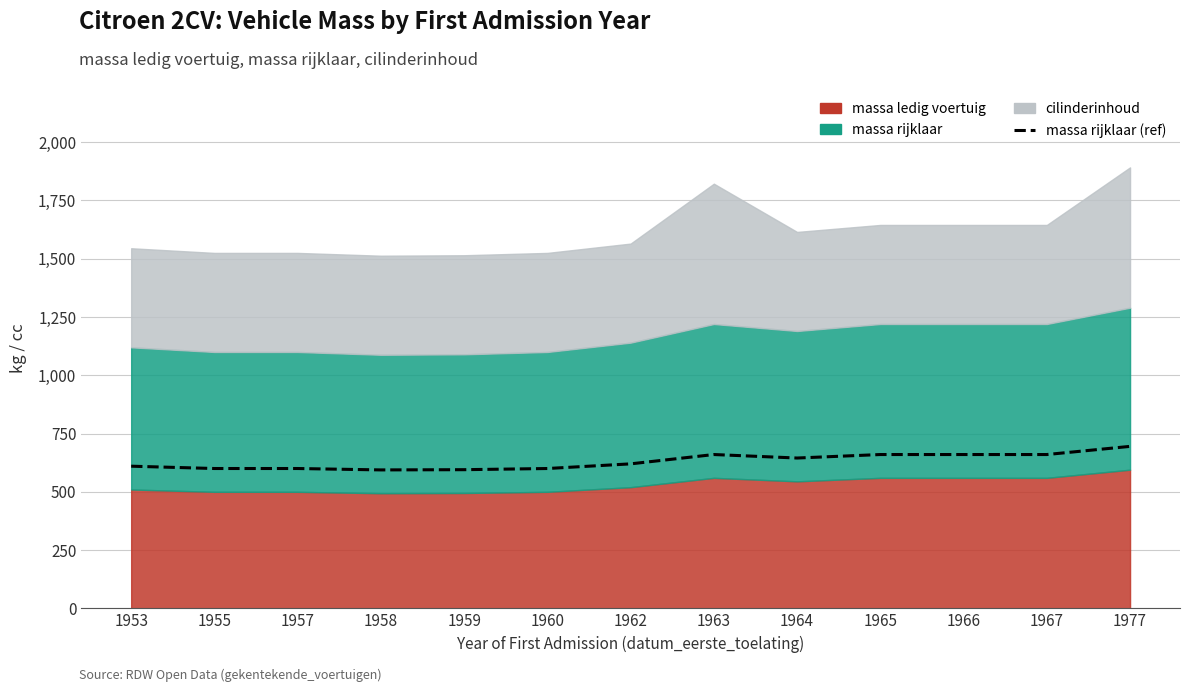

Rank the categories by value from lowest to highest.

1958, 1959, 1955, 1957, 1960, 1953, 1962, 1964, 1963, 1965, 1966, 1967, 1977